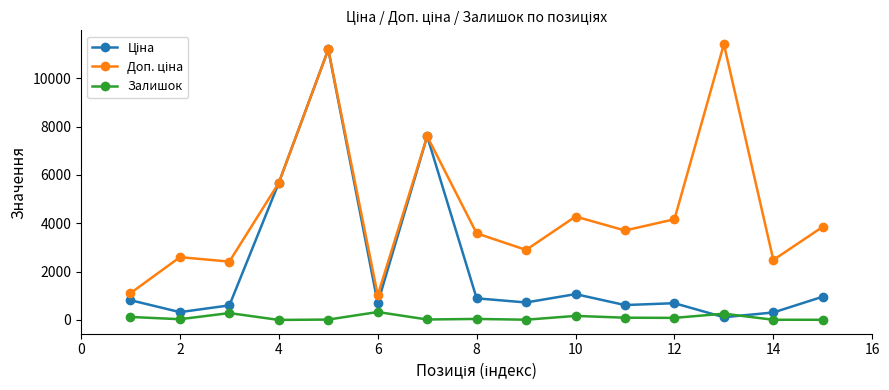

What is the maximum value shown in the chart?

11410.0